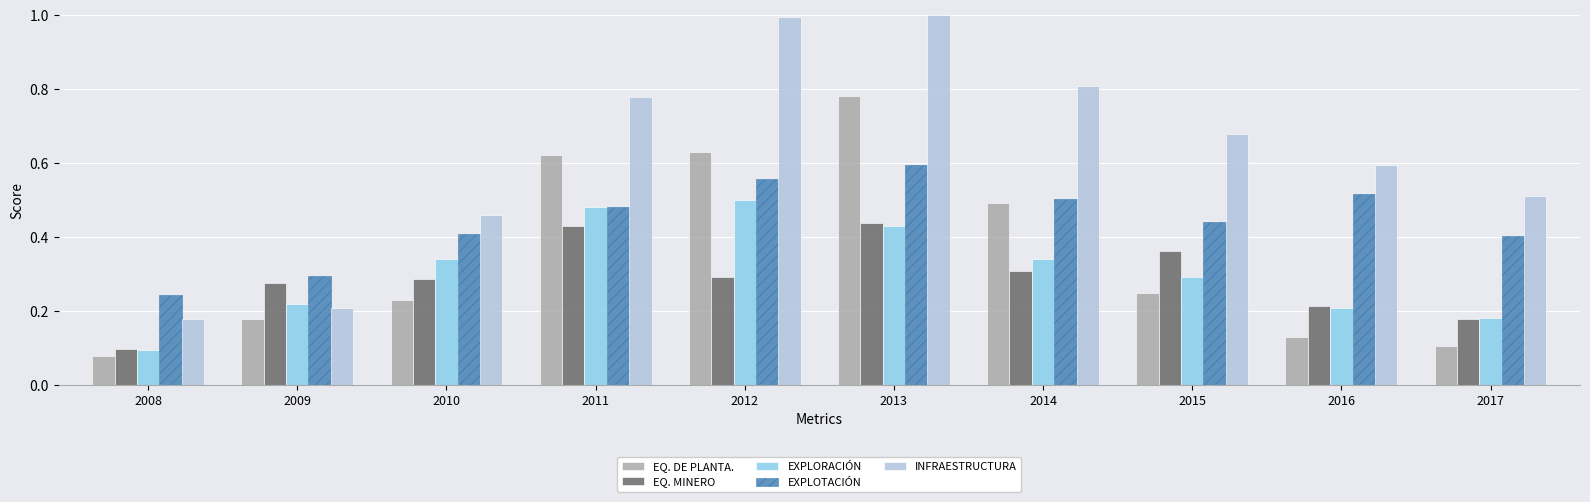

What is the total value across all series at 2010?

1.7